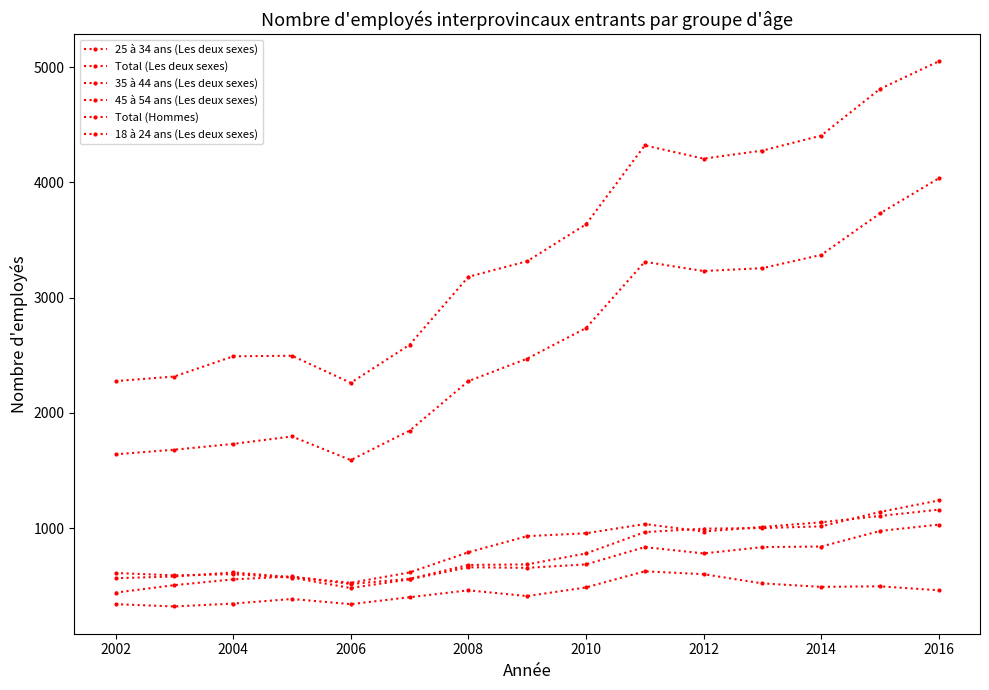

How many data points in Total (Hommes) are less than 2470?

7